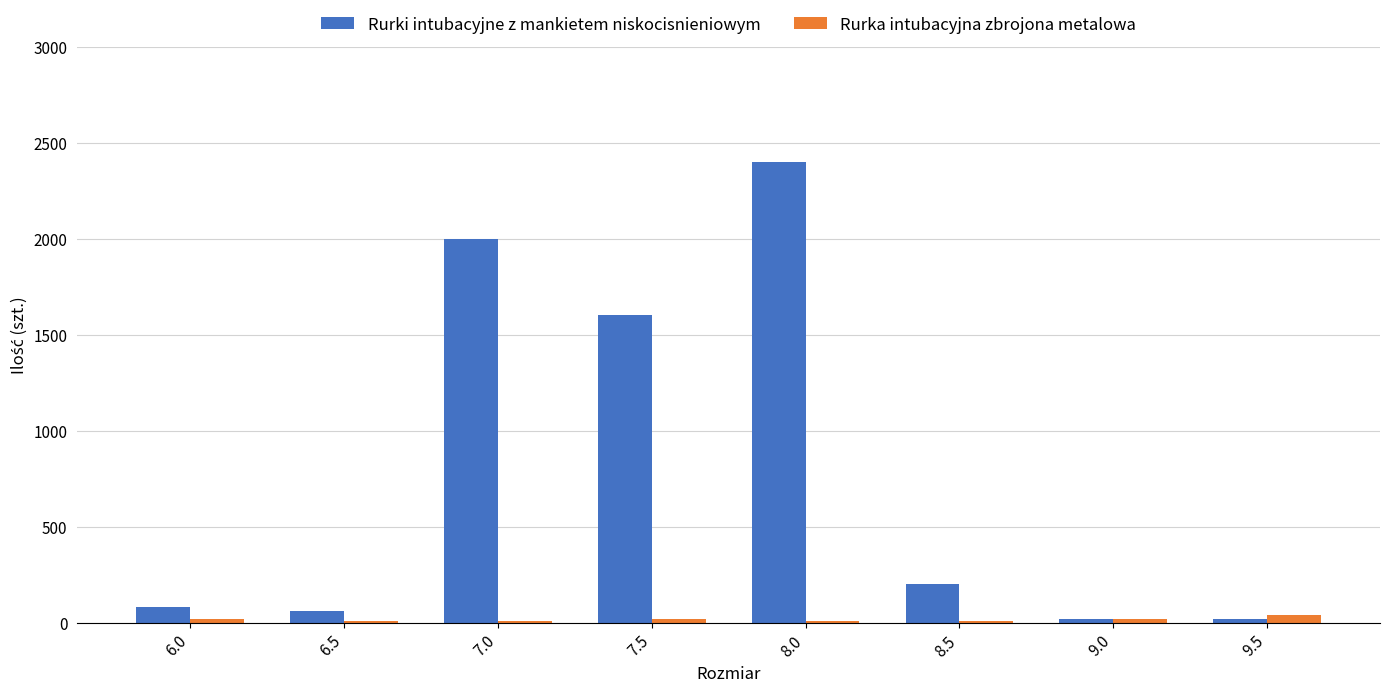

At which category does the chart reach its peak across all series?

8.0